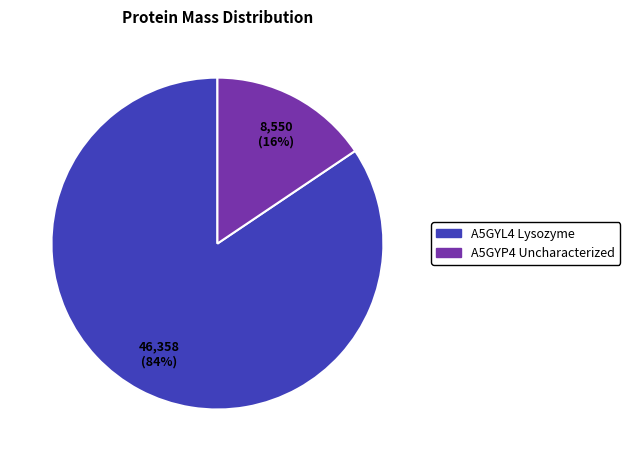

Does any single category account for the majority?

Yes